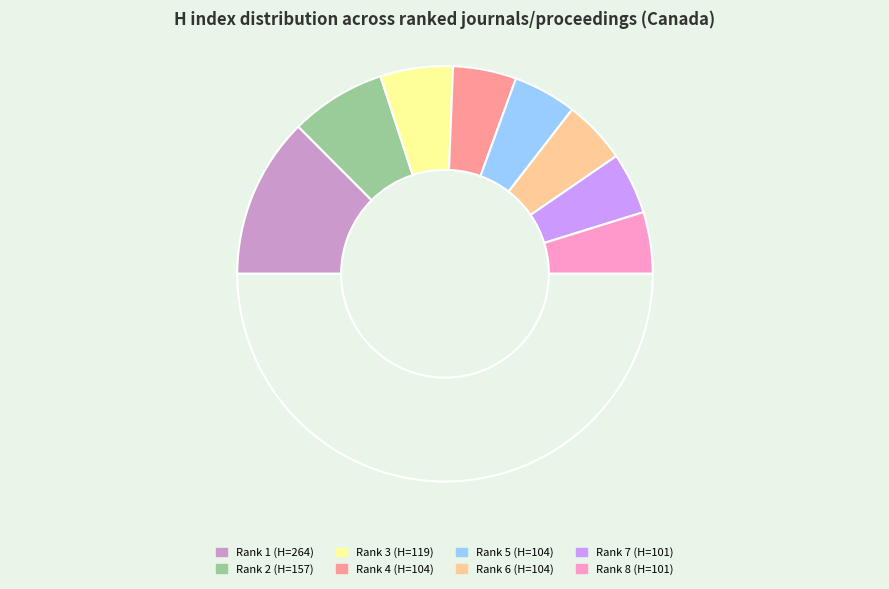

Count the number of slices in the pie.

9